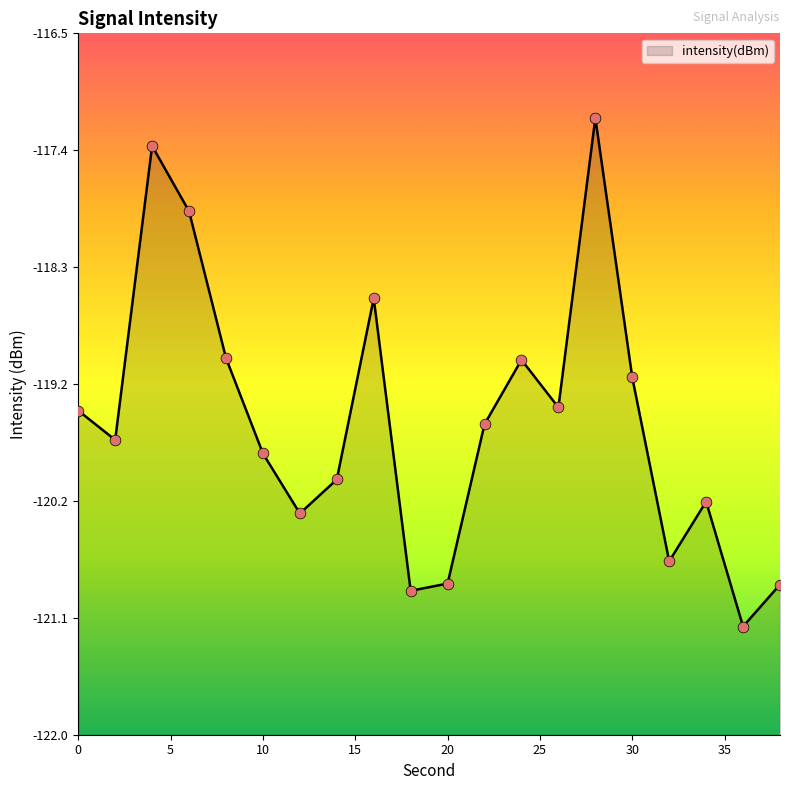

What is the change in value from 18 to 36?

-0.3